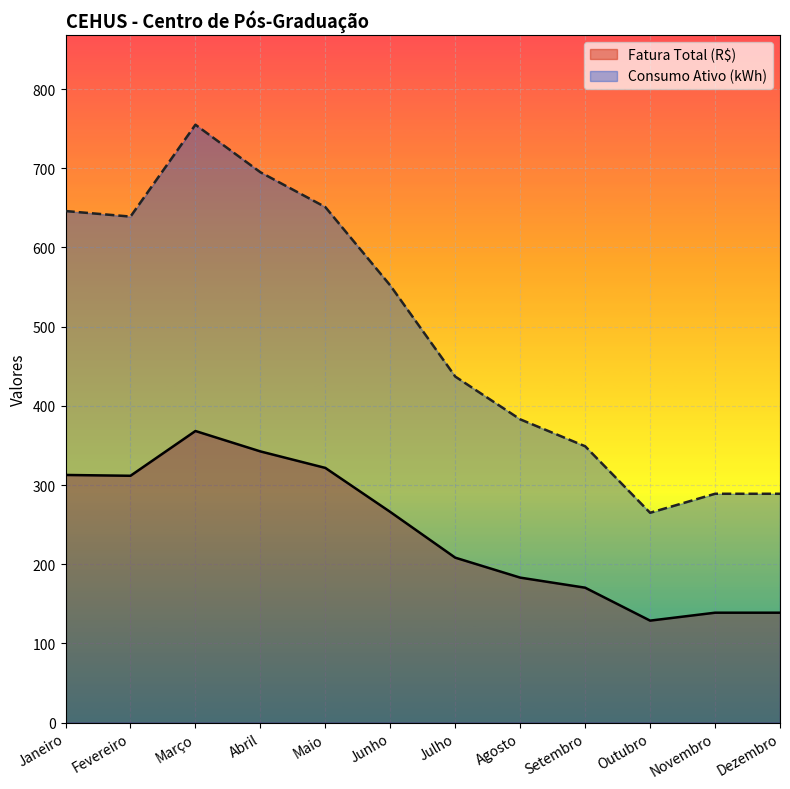

How many data points in Fatura Total (R$) are less than 266?

6